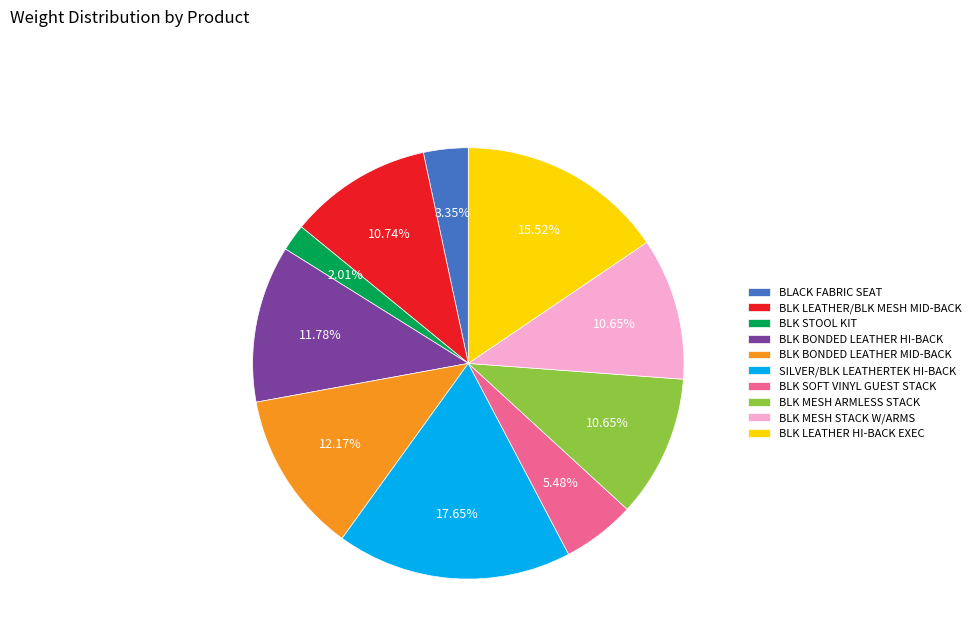

The BLK MESH ARMLESS STACK slice represents 5% of the pie. True or false?

False